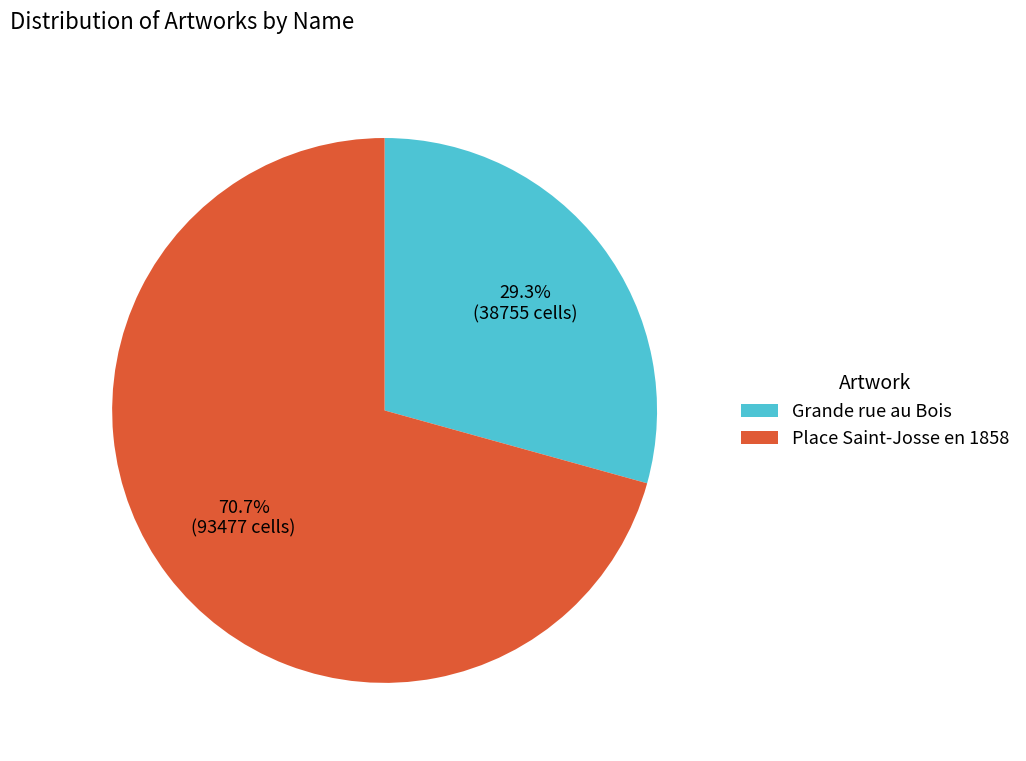

To the nearest percent, what portion does Grande rue au Bois represent?

29%